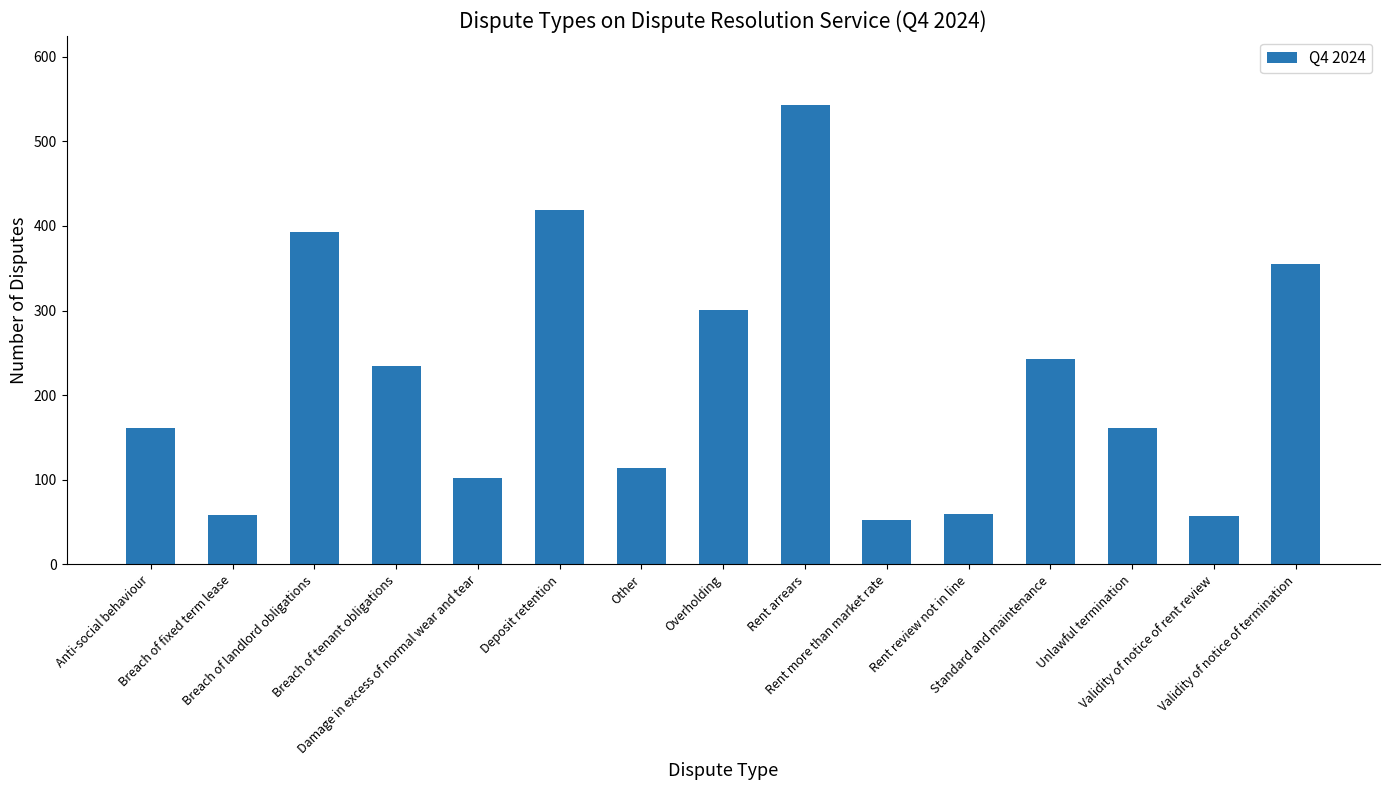

What is the value of the 14th bar from the left?

57